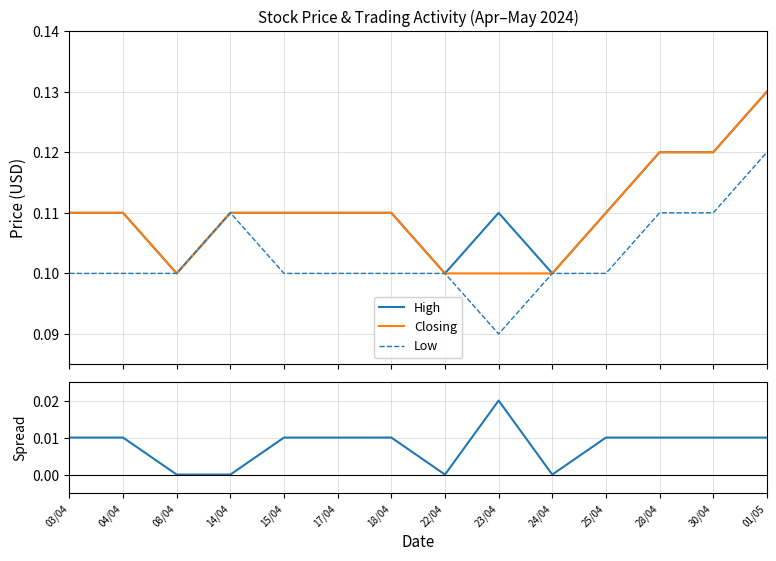

How many interior local valleys does the Closing series have?

1